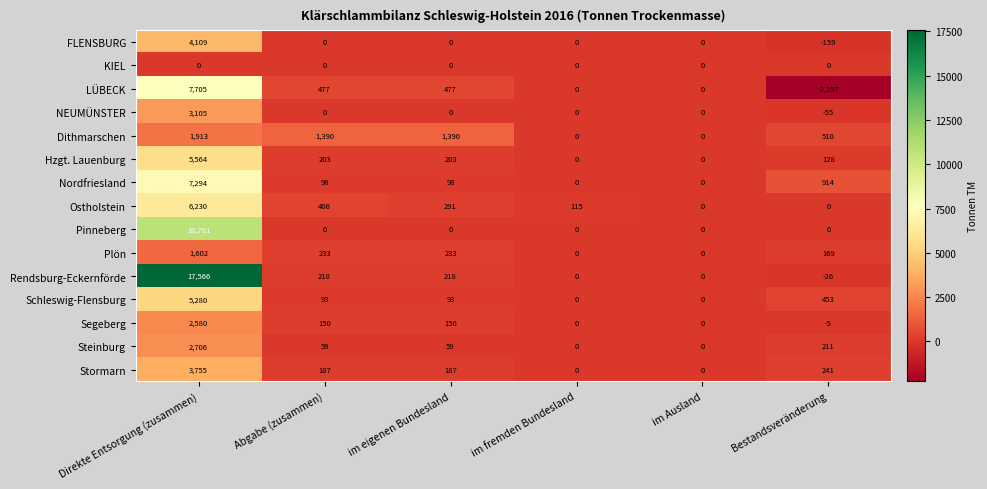

What is the difference between the Nordfriesland values at im fremden Bundesland and im eigenen Bundesland?

98